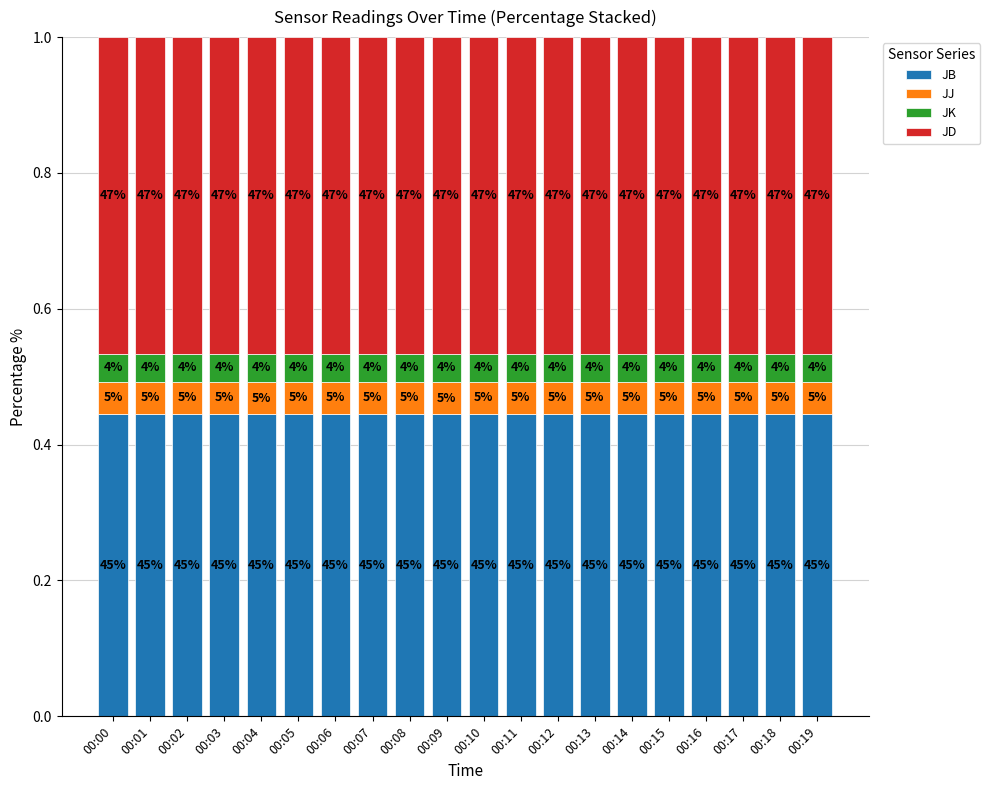

Are the bars horizontal?

No